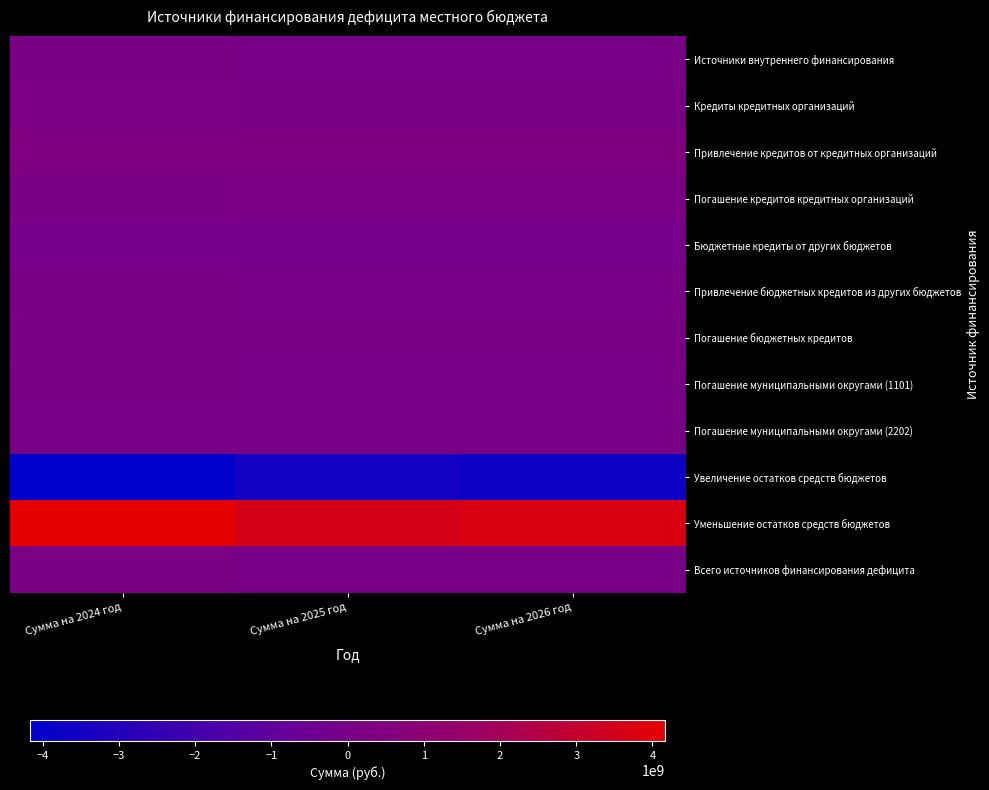

Reading left to right, what are all the values shown in this chart?

Источники внутреннего финансирования: Сумма на 2024 год=168947420.2	Сумма на 2025 год=82822208.0	Сумма на 2026 год=81643525.6
Кредиты кредитных организаций: Сумма на 2024 год=209547420.2	Сумма на 2025 год=123422208.0	Сумма на 2026 год=122243525.6
Привлечение кредитов от кредитных организаций: Сумма на 2024 год=387847420.2	Сумма на 2025 год=345420392.6	Сумма на 2026 год=381743525.6
Погашение кредитов кредитных организаций: Сумма на 2024 год=178300000.0	Сумма на 2025 год=221998184.6	Сумма на 2026 год=259500000.0
Бюджетные кредиты от других бюджетов: Сумма на 2024 год=-40600000.0	Сумма на 2025 год=-40600000.0	Сумма на 2026 год=-40600000.0
Привлечение бюджетных кредитов из других бюджетов: Сумма на 2024 год=149000000.0	Сумма на 2025 год=82822208.0	Сумма на 2026 год=81643525.6
Погашение бюджетных кредитов: Сумма на 2024 год=189600000.0	Сумма на 2025 год=123422208.0	Сумма на 2026 год=122243525.6
Погашение муниципальными округами (1101): Сумма на 2024 год=149000000.0	Сумма на 2025 год=82822208.0	Сумма на 2026 год=81643525.6
Погашение муниципальными округами (2202): Сумма на 2024 год=40600000.0	Сумма на 2025 год=40600000.0	Сумма на 2026 год=40600000.0
Увеличение остатков средств бюджетов: Сумма на 2024 год=-4162260531.8	Сумма на 2025 год=-3544807217.2	Сумма на 2026 год=-3709054487.4
Уменьшение остатков средств бюджетов: Сумма на 2024 год=4162260531.8	Сумма на 2025 год=3544807217.2	Сумма на 2026 год=3709054487.4
Всего источников финансирования дефицита: Сумма на 2024 год=168947420.2	Сумма на 2025 год=82822208.0	Сумма на 2026 год=81643525.6